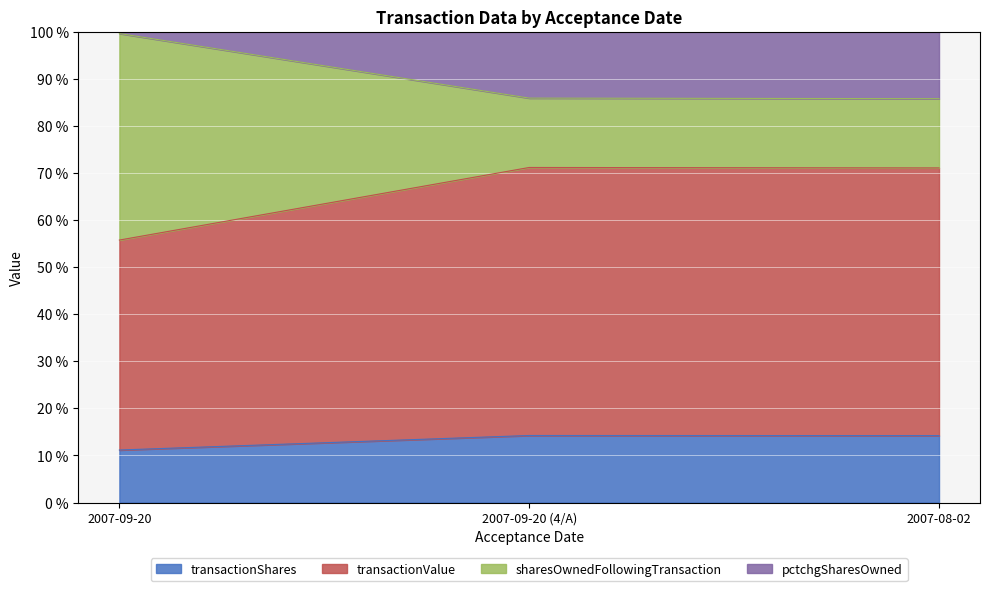

Which series changed the most between 2007-09-20 and 2007-09-20 (4/A)?

transactionValue